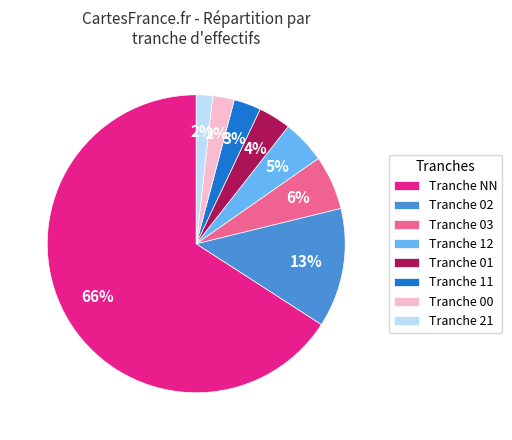

How many slices are in this pie chart?

8